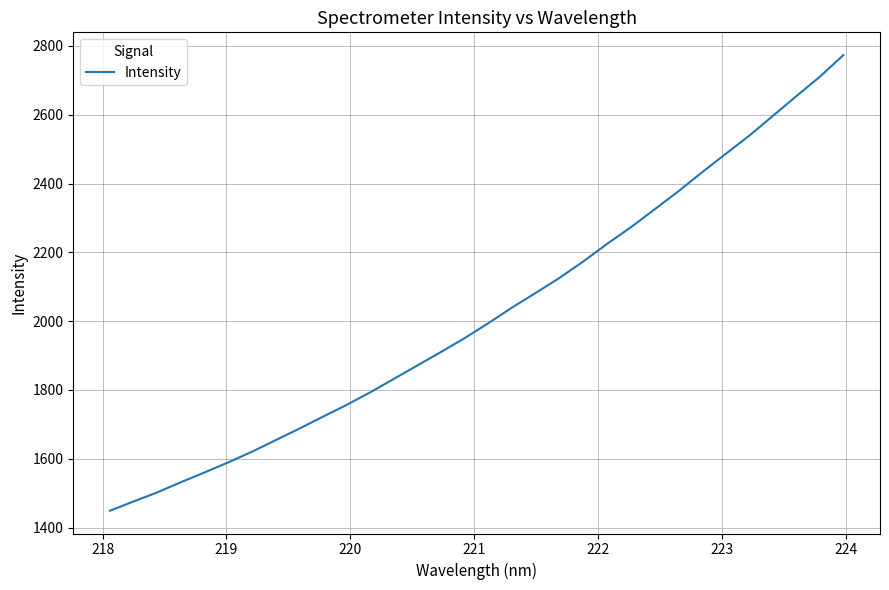

What is the difference between the maximum and minimum values?

1324.0